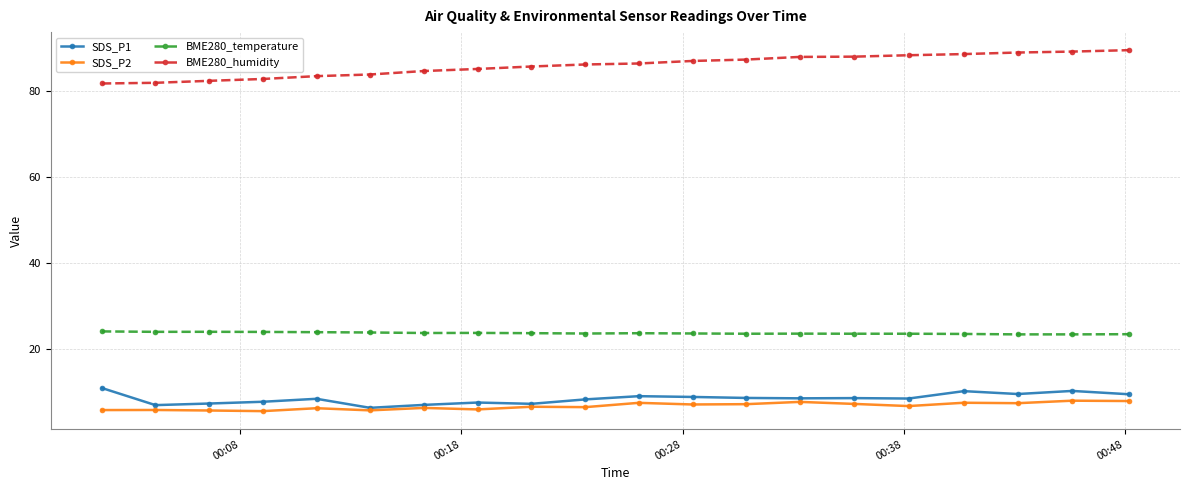

What is the value of the BME280_humidity point at the 9th from the left?

85.6